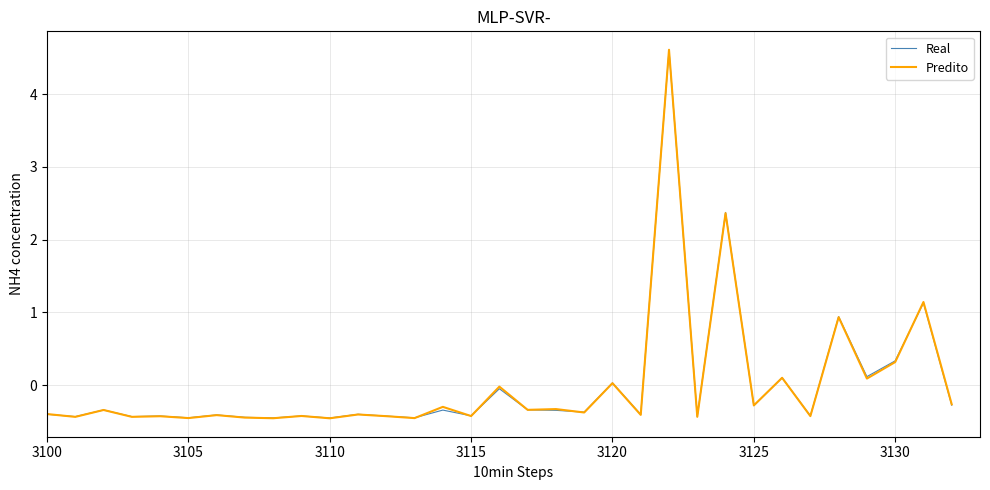

What are all the series names shown in the legend?

Real, Predito